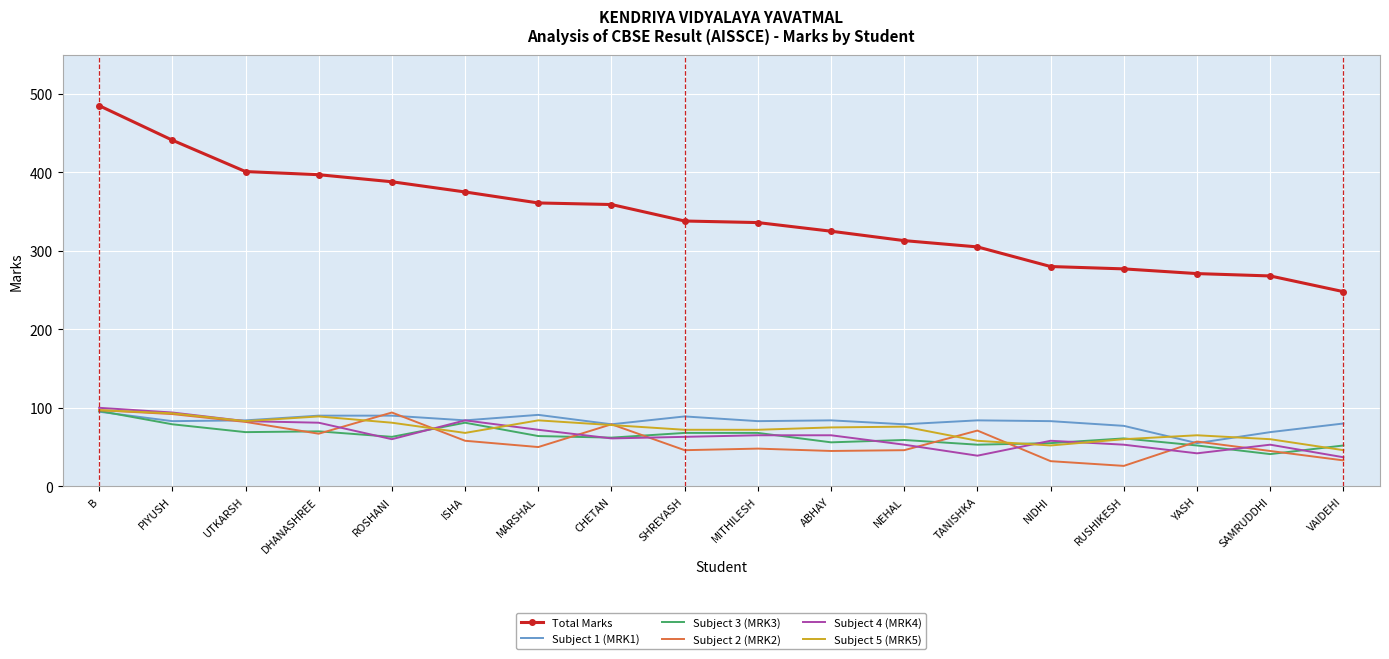

What position from the left is RUSHIKESH?

15